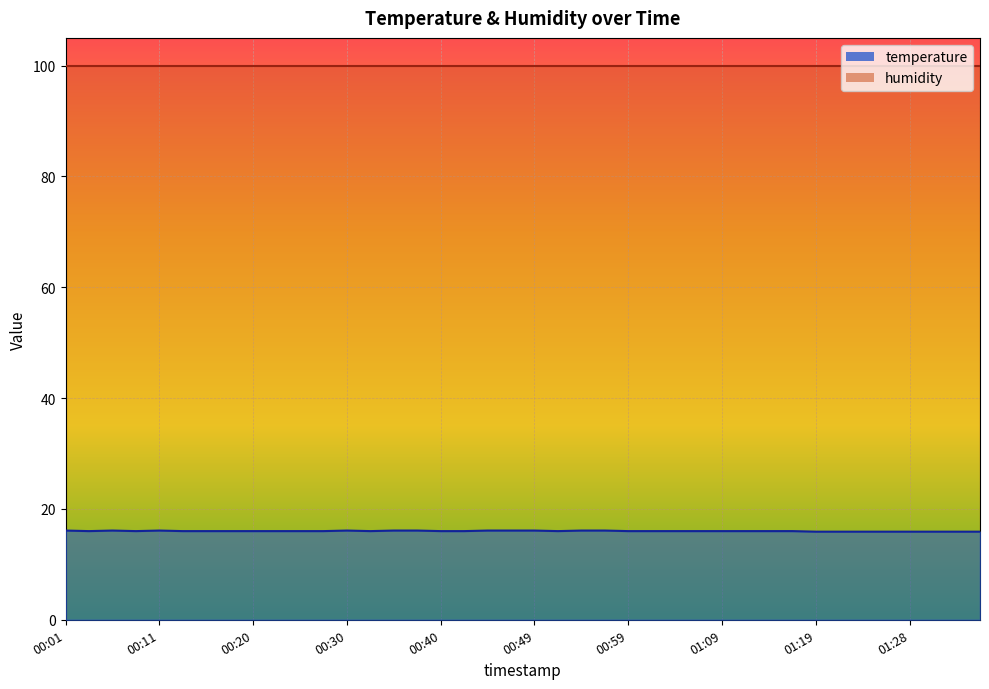

Reading right to left, what are all the values shown in this chart?

01:36=15.9	01:33=15.9	01:31=15.9	01:28=15.9	01:26=15.9	01:24=15.9	01:21=15.9	01:19=15.9	01:16=16.0	01:14=16.0	01:11=16.0	01:09=16.0	01:07=16.0	01:04=16.0	01:02=16.0	00:59=16.0	00:57=16.1	00:54=16.1	00:52=16.0	00:49=16.1	00:47=16.1	00:45=16.1	00:42=16.0	00:40=16.0	00:37=16.1	00:35=16.1	00:32=16.0	00:30=16.1	00:28=16.0	00:25=16.0	00:23=16.0	00:20=16.0	00:18=16.0	00:15=16.0	00:13=16.0	00:11=16.1	00:08=16.0	00:06=16.1	00:03=16.0	00:01=16.1